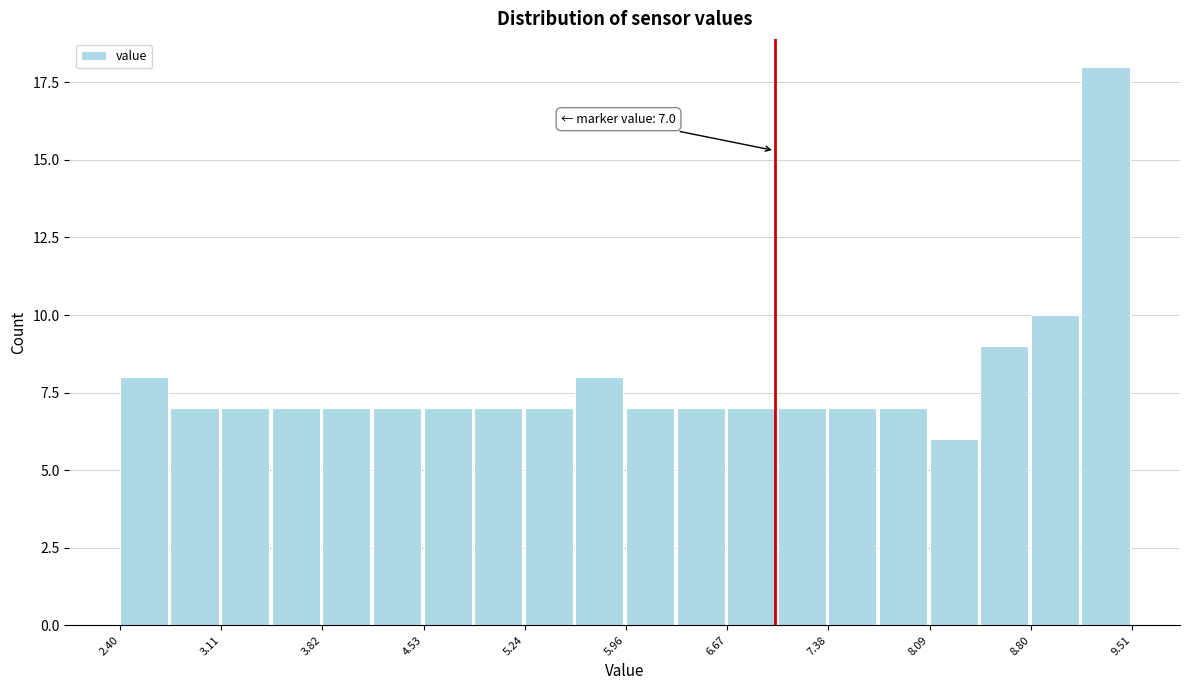

Around what value on the x-axis is the tallest bar? Give the approximate position of its centre, as read against the axis.

9.3